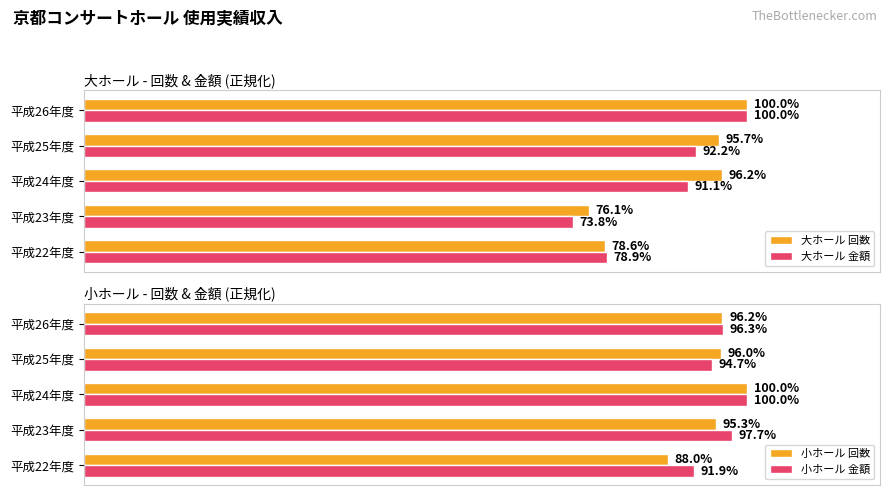

At which label is 大ホール 金額 closest to 86?

平成24年度